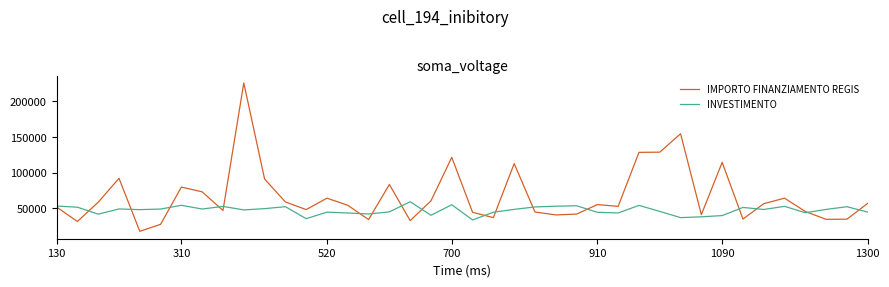

Which series has the widest spread of values?

IMPORTO FINANZIAMENTO REGIS